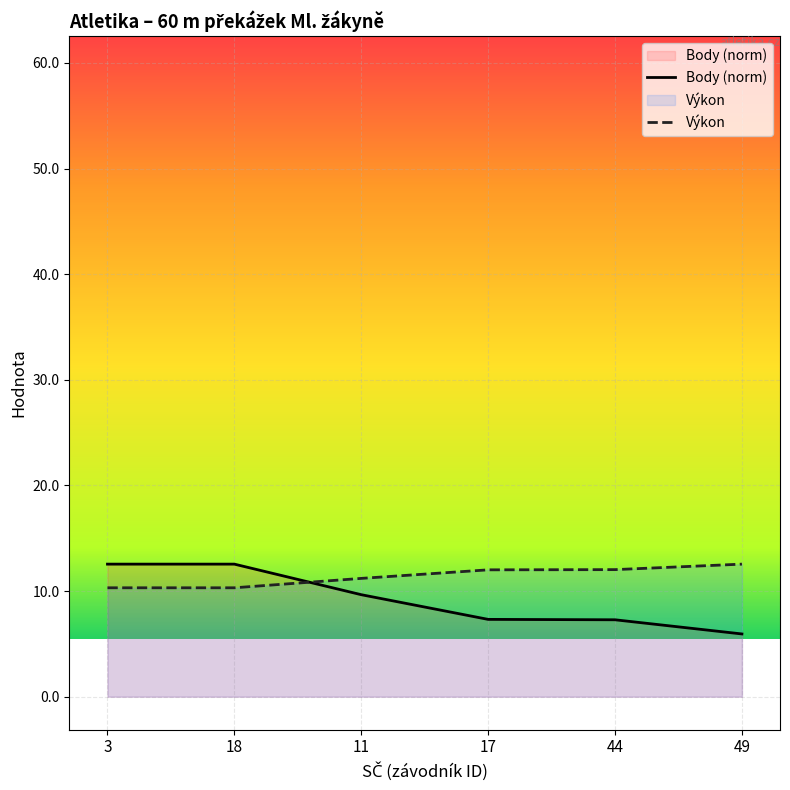

At which category does the chart reach its peak across all series?

3